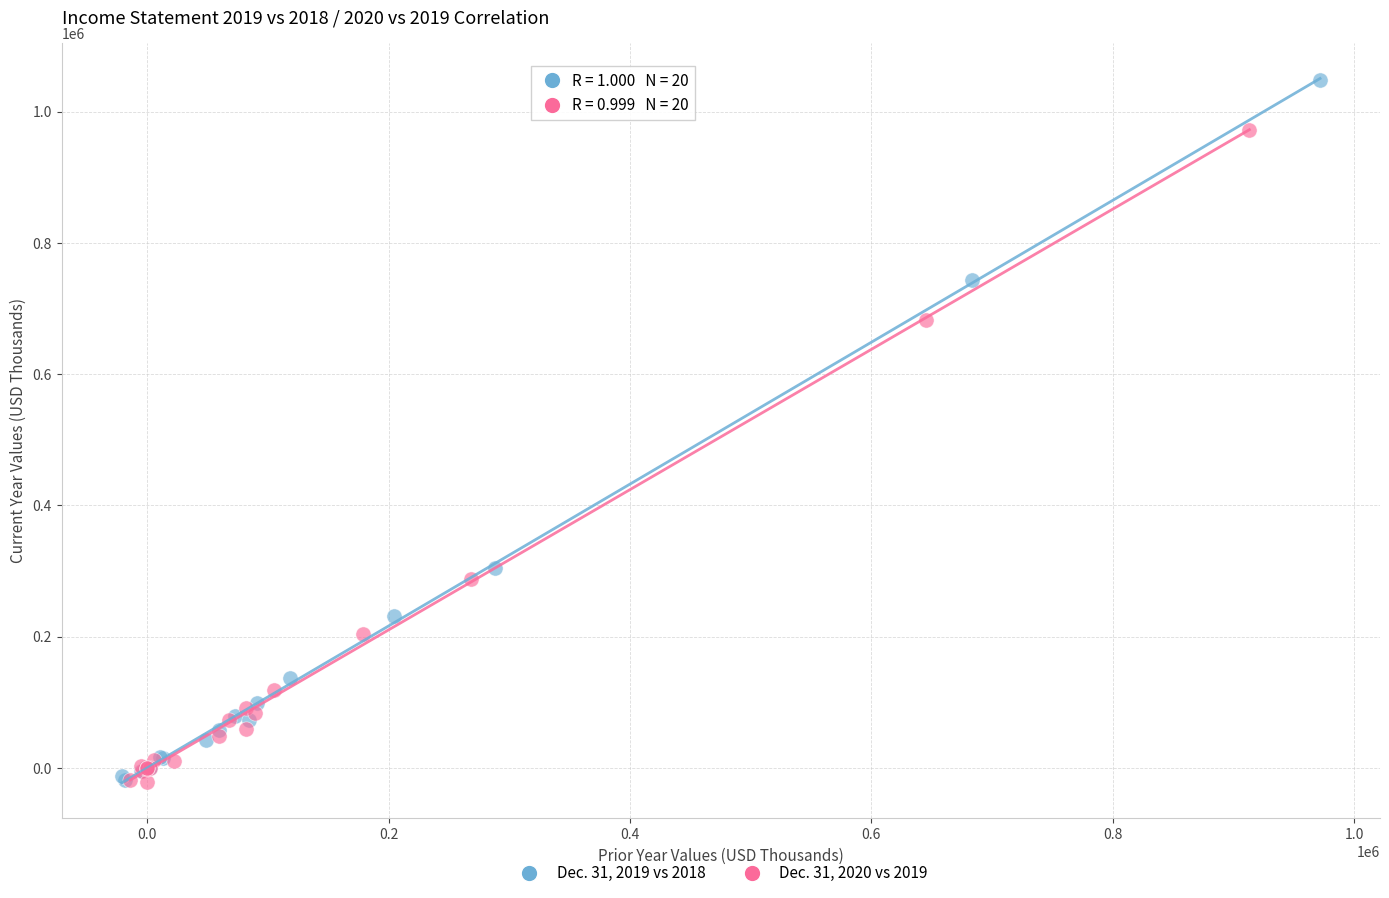

Which series has the widest spread of Y values?

Dec. 31, 2019 vs 2018